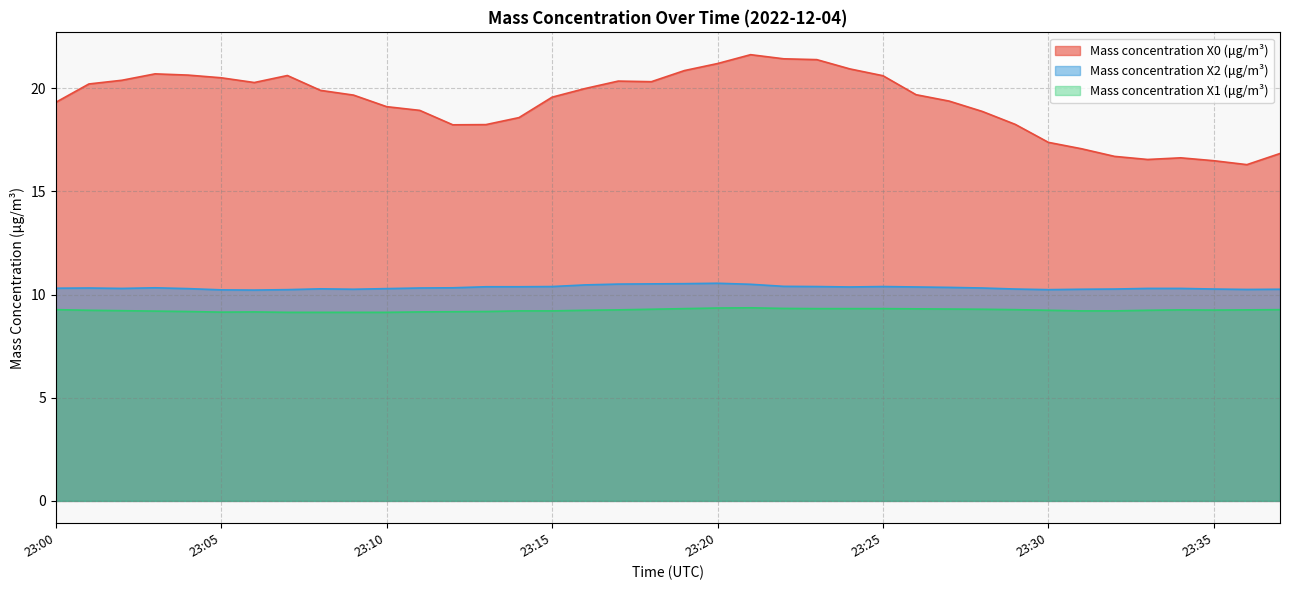

How many values in the Mass concentration X0 (μg/m³) series are below 19?

14